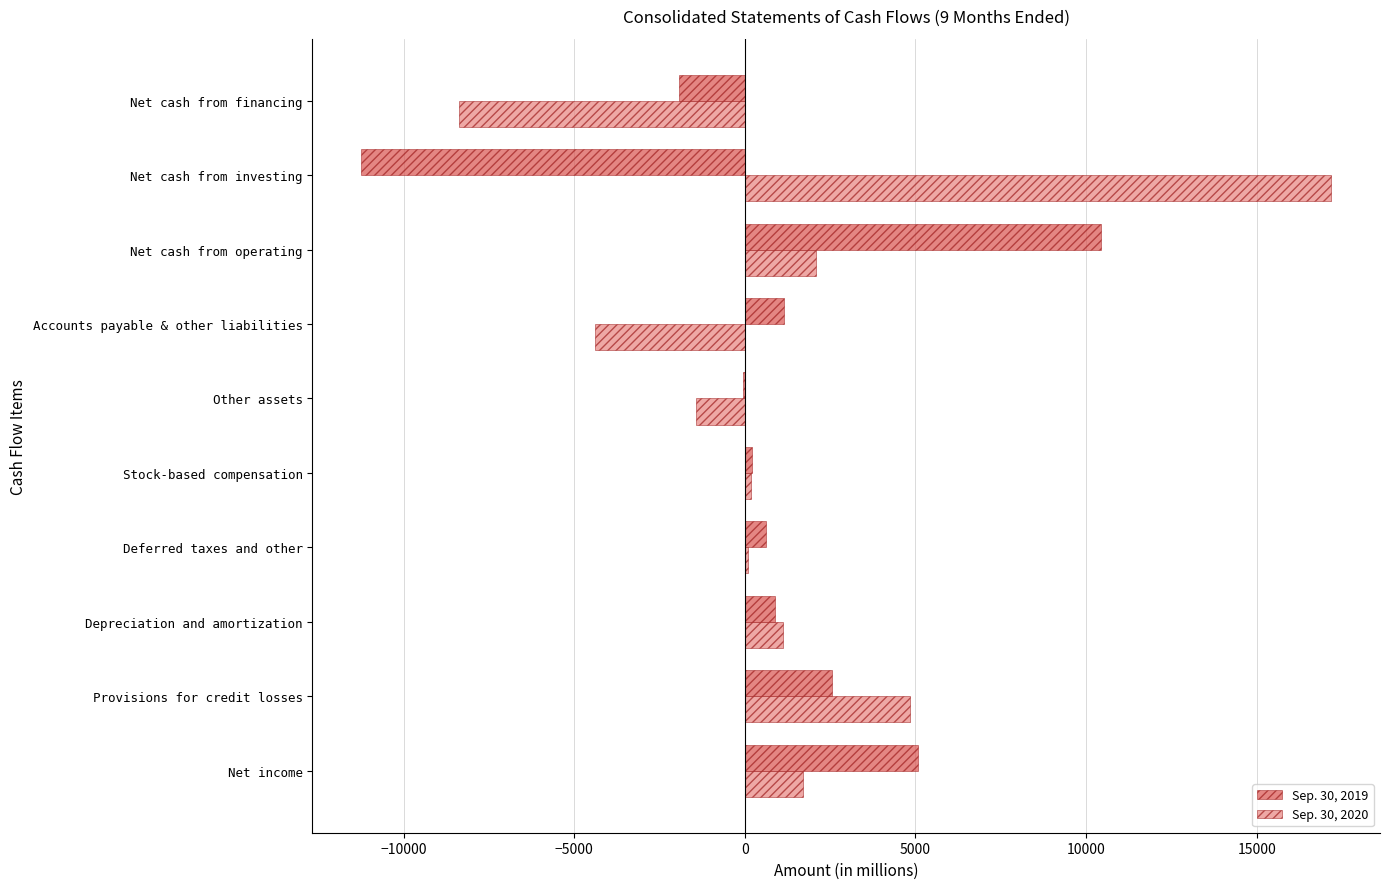

Which category has the highest value across all series?

Net cash from investing